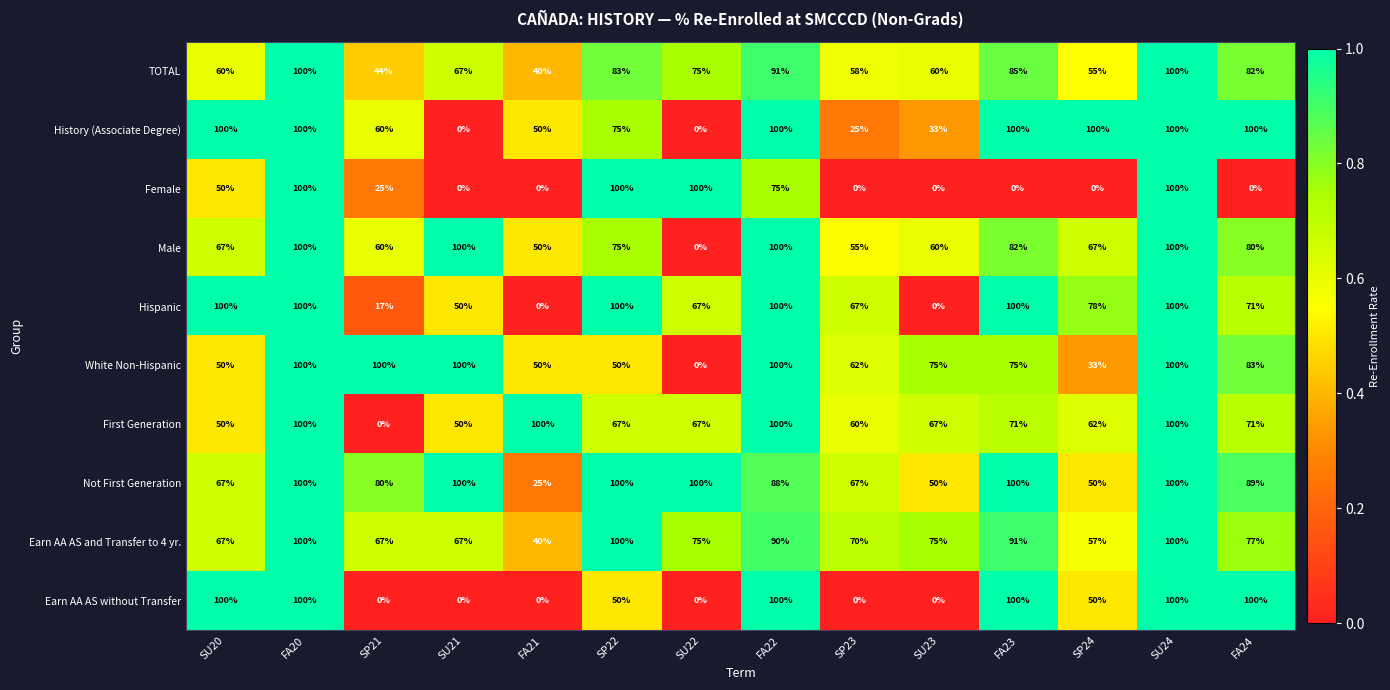

What is the greatest value displayed?

100